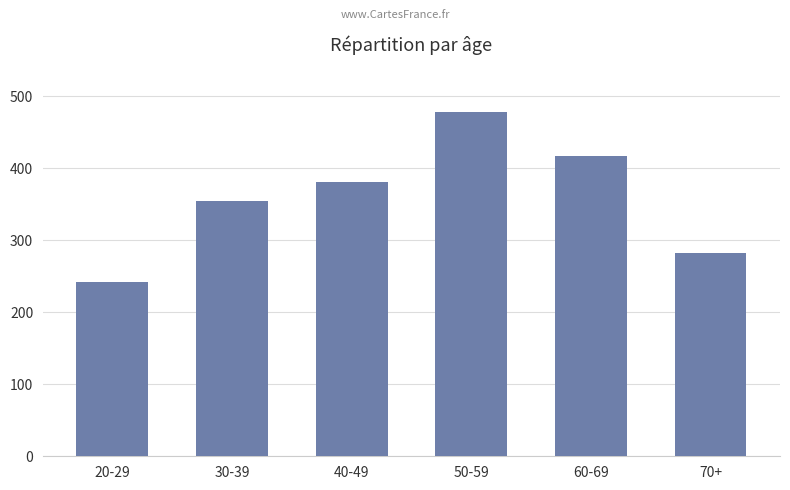

Rank the categories by value from lowest to highest.

20-29, 70+, 30-39, 40-49, 60-69, 50-59